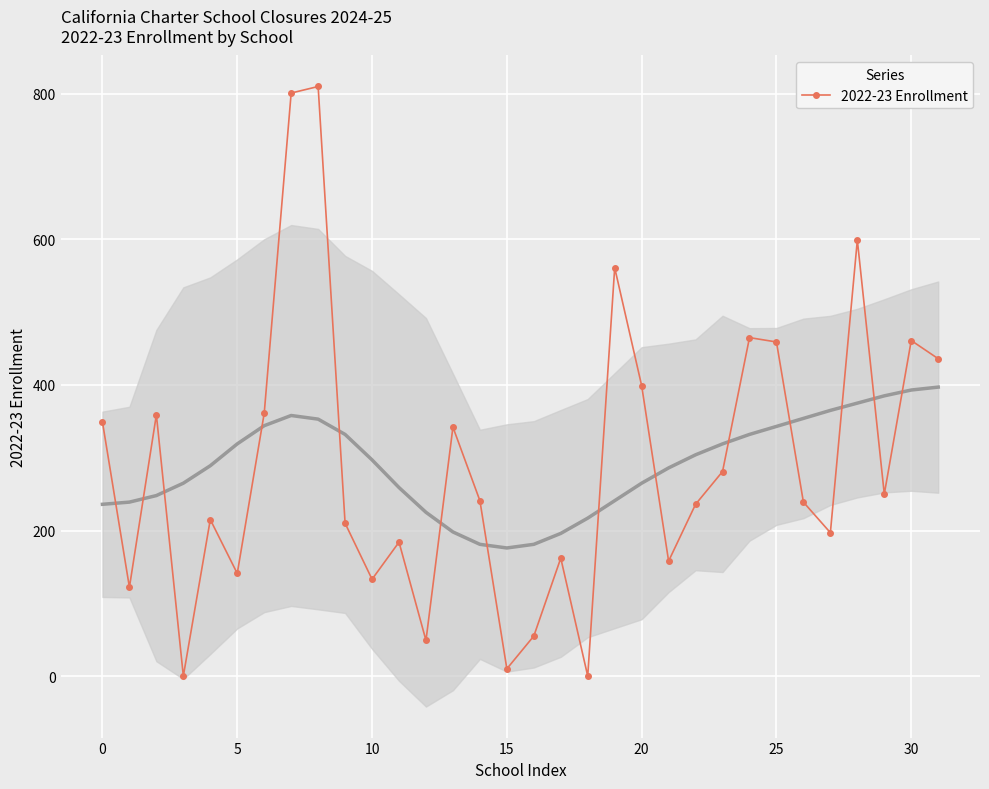

The value of 2022-23 Enrollment at 20 is 603. True or false?

False